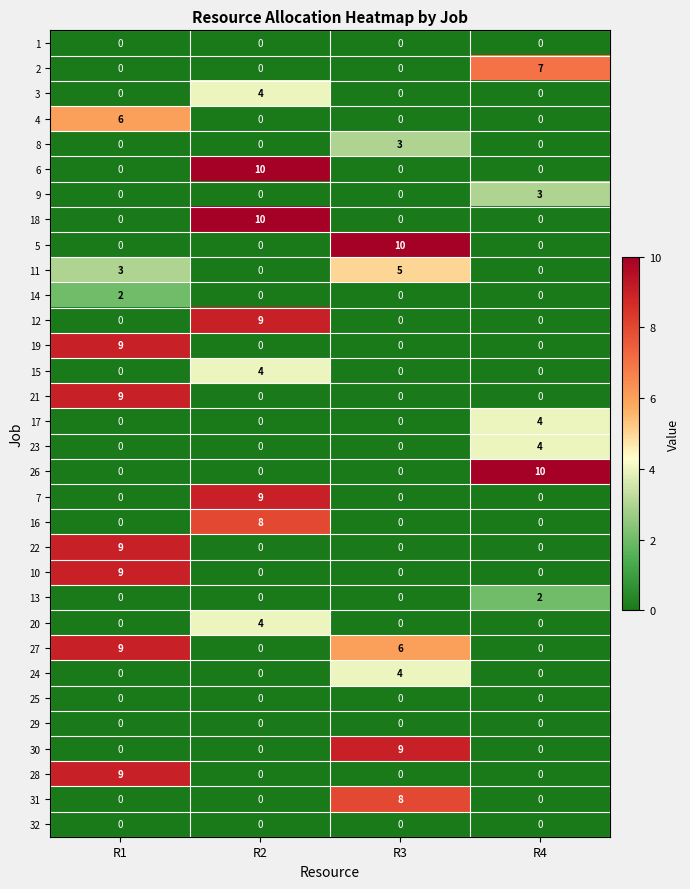

How many data points in 21 are above 0?

1